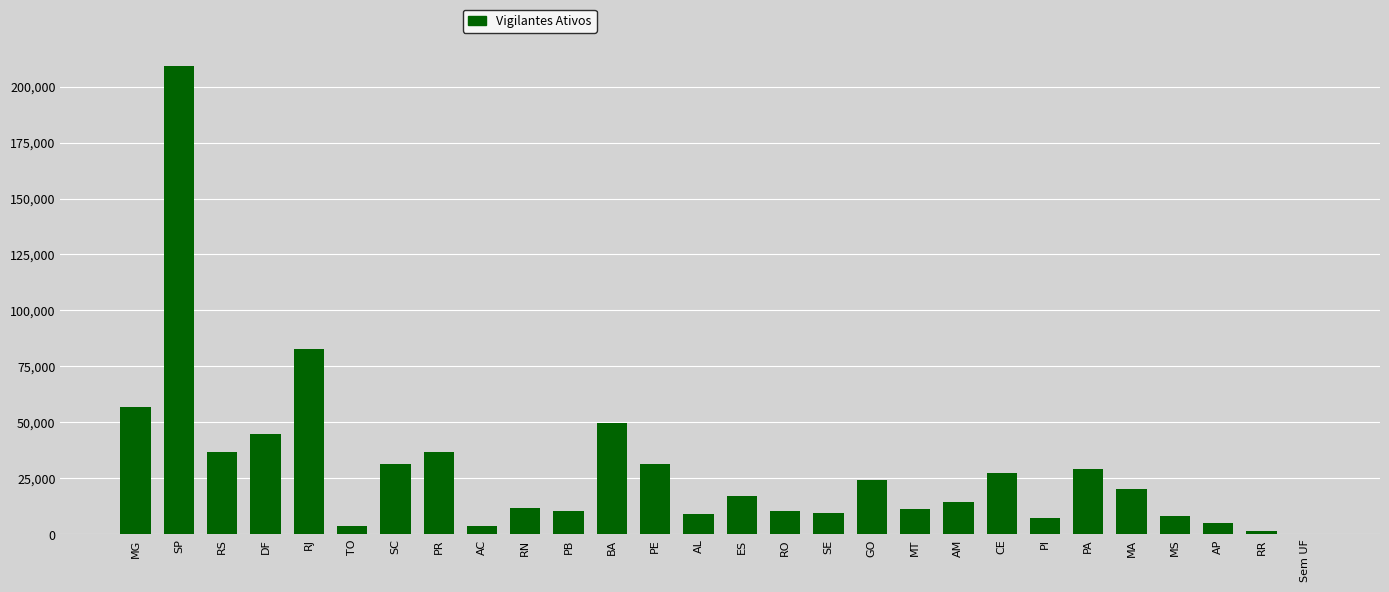

At which category does the chart reach its peak across all series?

SP